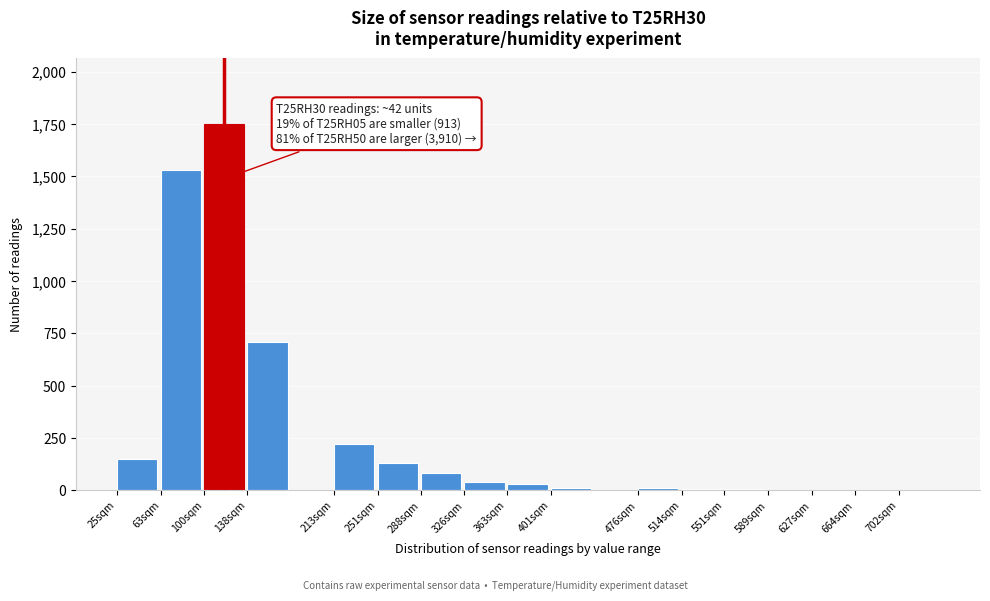

The value at 138sqm is 187. True or false?

False